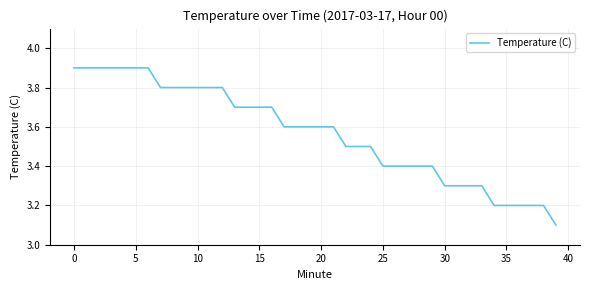

What is the maximum value shown in the chart?

3.9